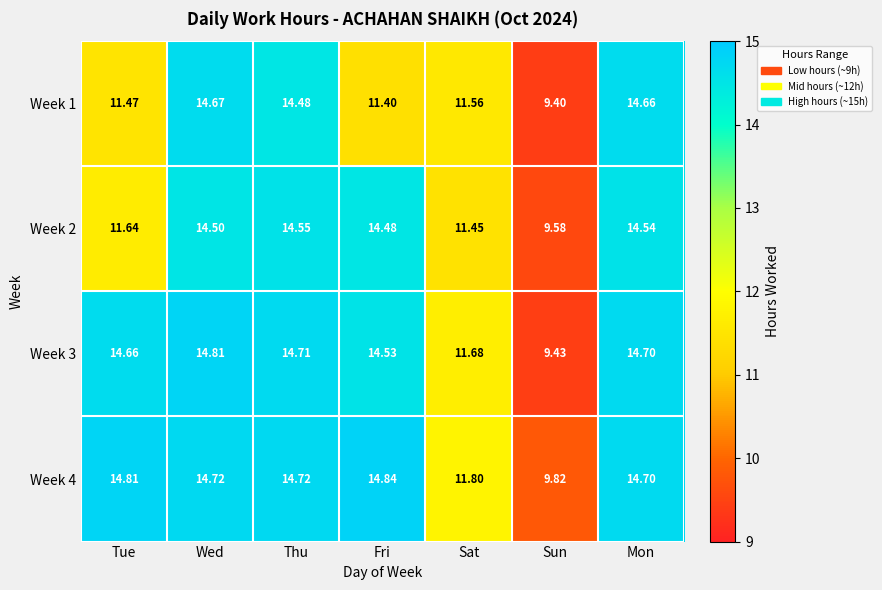

Which series has the widest spread of values?

Week 3